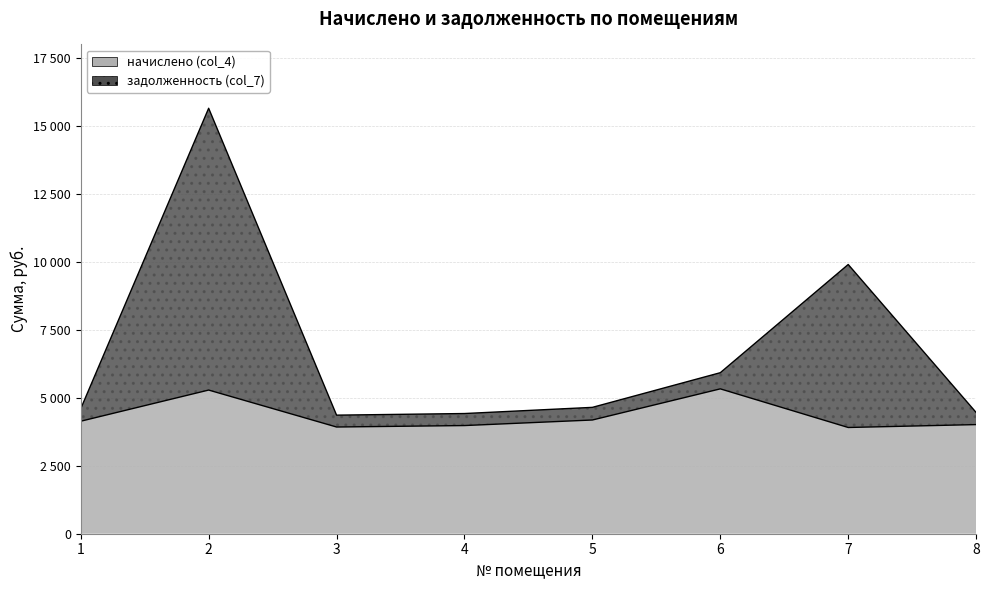

Which series has the widest spread of values?

задолженность (col_7)